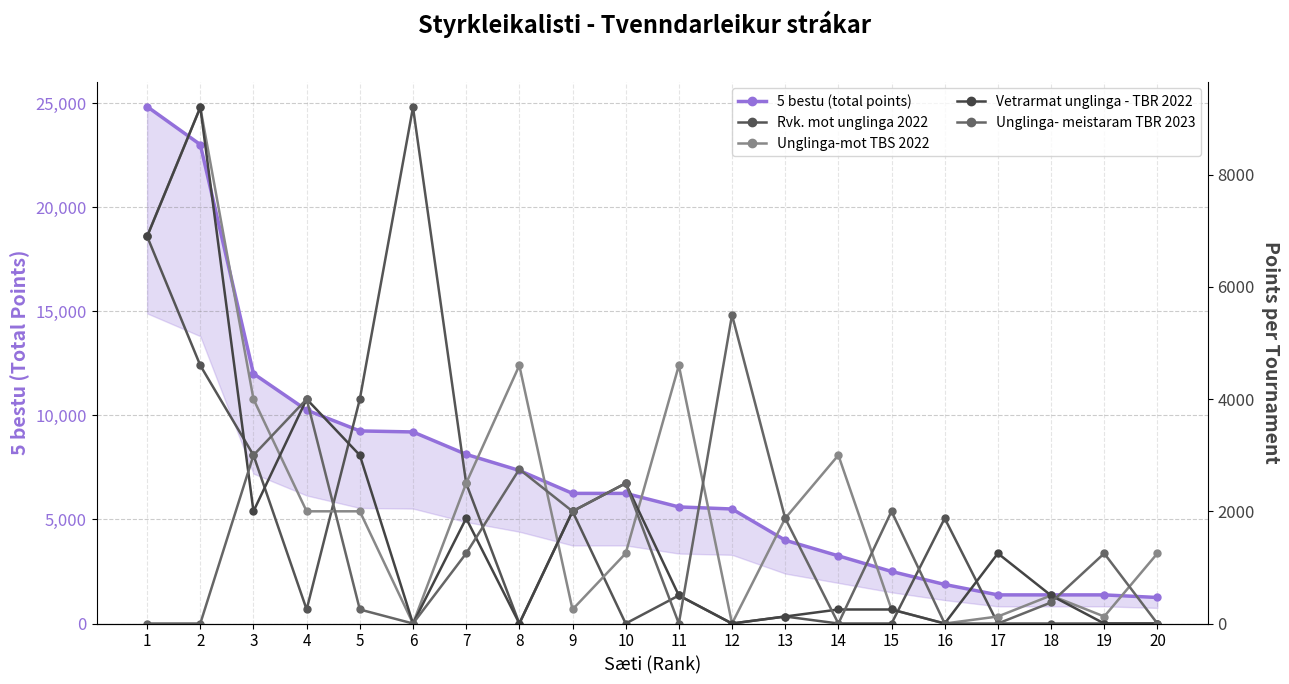

Reading left to right, extract all data points from this chart.

5 bestu (total points): 1=24825	2=23000	3=12000	4=10250	5=9250	6=9200	7=8125	8=7350	9=6250	10=6250	11=5600	12=5500	13=4000	14=3250	15=2500	16=1875	17=1375	18=1375	19=1375	20=1250
Rvk. mot unglinga 2022: 1=6900	2=4600	3=3000	4=250	5=4000	6=9200	7=2500	8=0	9=2000	10=0	11=500	12=0	13=125	14=0	15=0	16=1875	17=0	18=0	19=0	20=0
Unglinga-mot TBS 2022: 1=6900	2=9200	3=4000	4=2000	5=2000	6=0	7=2500	8=4600	9=250	10=1250	11=4600	12=0	13=1875	14=3000	15=250	16=0	17=125	18=500	19=125	20=1250
Vetrarmat unglinga - TBR 2022: 1=6900	2=9200	3=2000	4=4000	5=3000	6=0	7=1875	8=0	9=2000	10=2500	11=500	12=0	13=125	14=250	15=250	16=0	17=1250	18=500	19=0	20=0
Unglinga- meistaram TBR 2023: 1=0	2=0	3=3000	4=4000	5=250	6=0	7=1250	8=2750	9=2000	10=2500	11=0	12=5500	13=1875	14=0	15=2000	16=0	17=0	18=375	19=1250	20=0